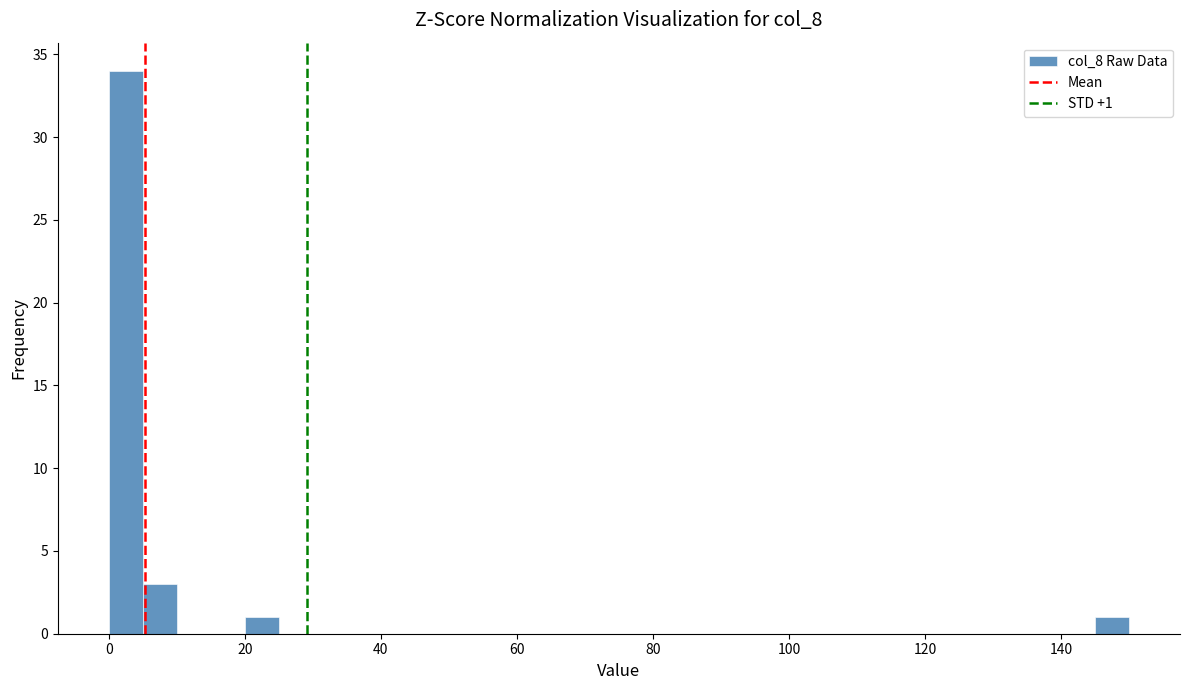

Read against the x-axis, roughly where is the centre of the tallest bar?

2